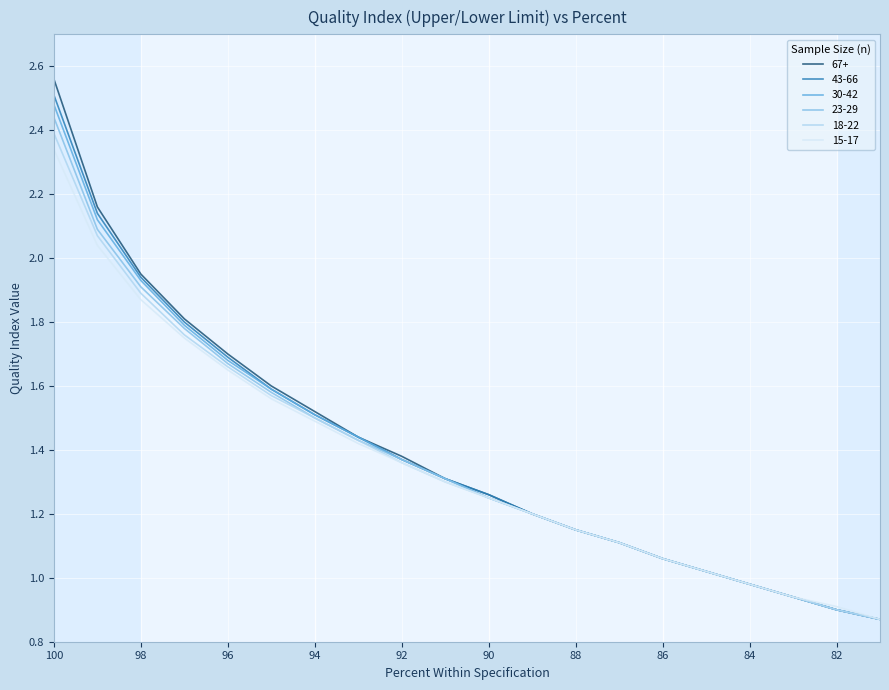

At how many categories does at least one series exceed 1?

16